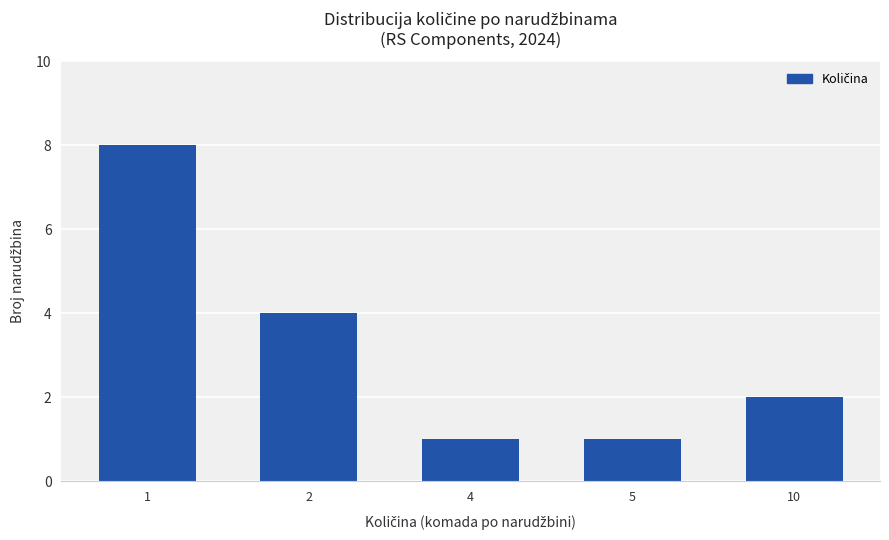

Reading left to right, list all the values displayed in this chart.

1=8	2=4	4=1	5=1	10=2